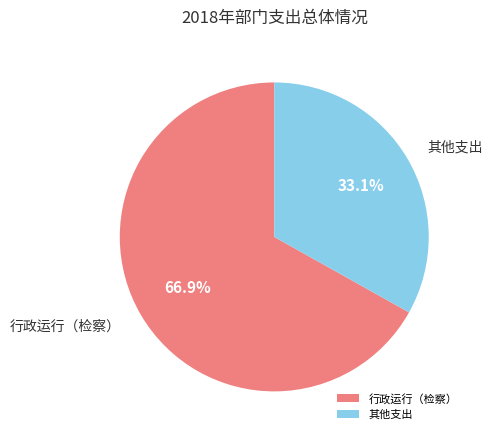

Rank the categories by value from lowest to highest.

其他支出, 行政运行（检察）